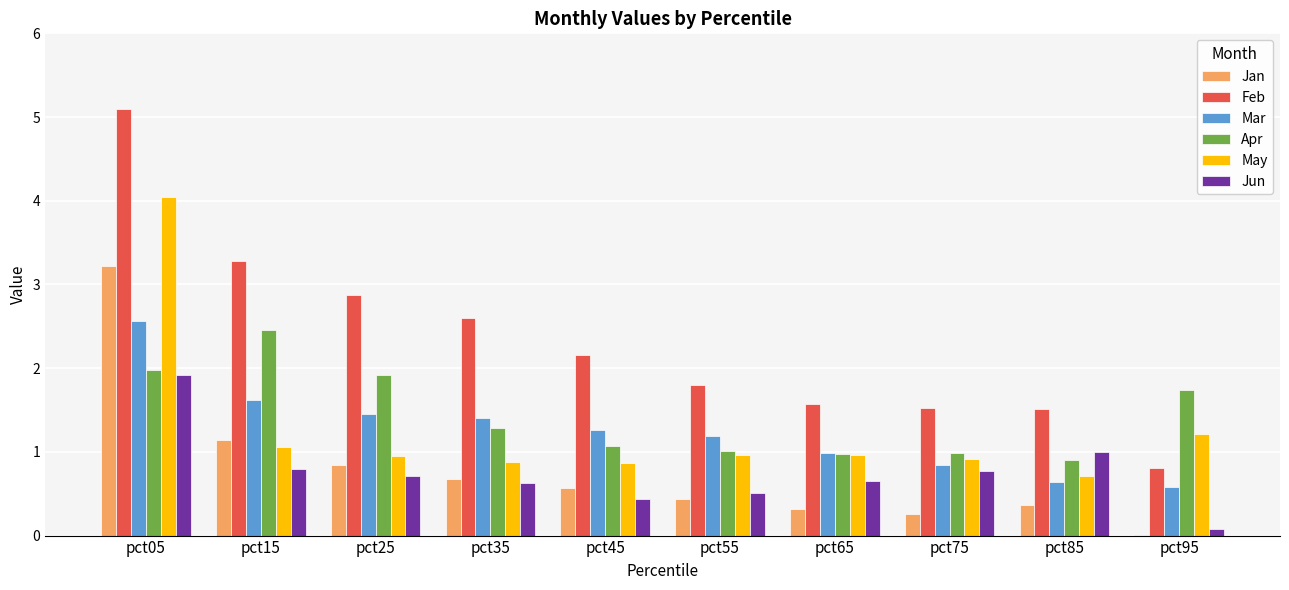

Between pct25 and pct55, which series saw the biggest shift?

Feb